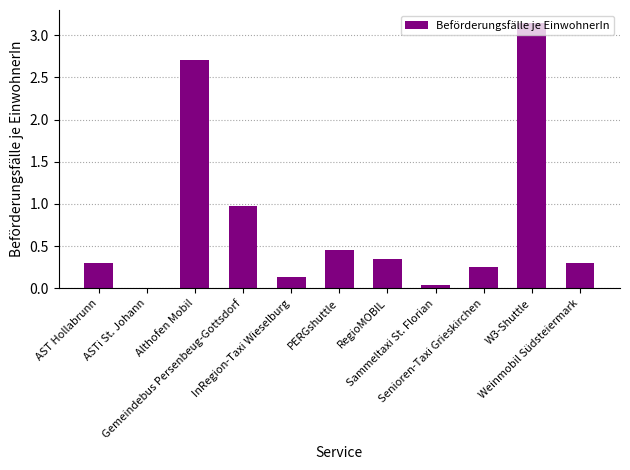

The value at RegioMOBIL is 0.2. True or false?

False